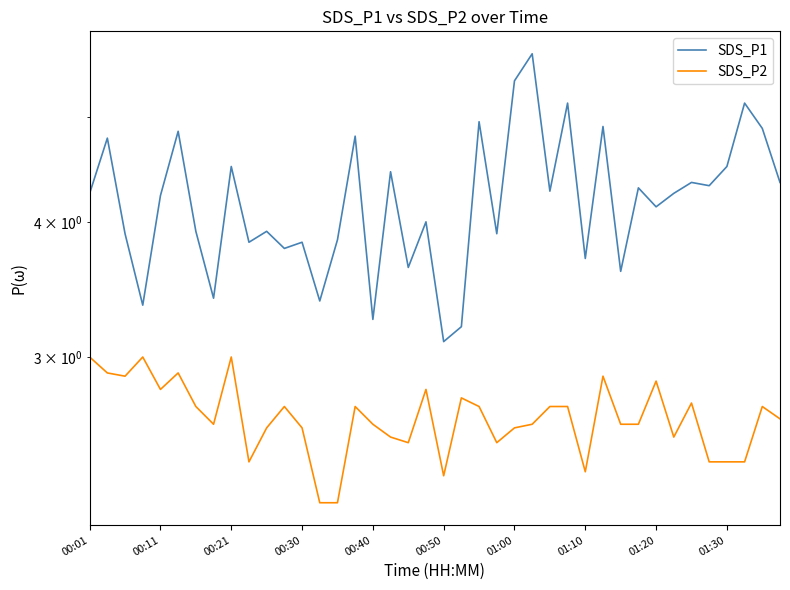

True or false: SDS_P1 has a value of 5.3 at 00:21.

False